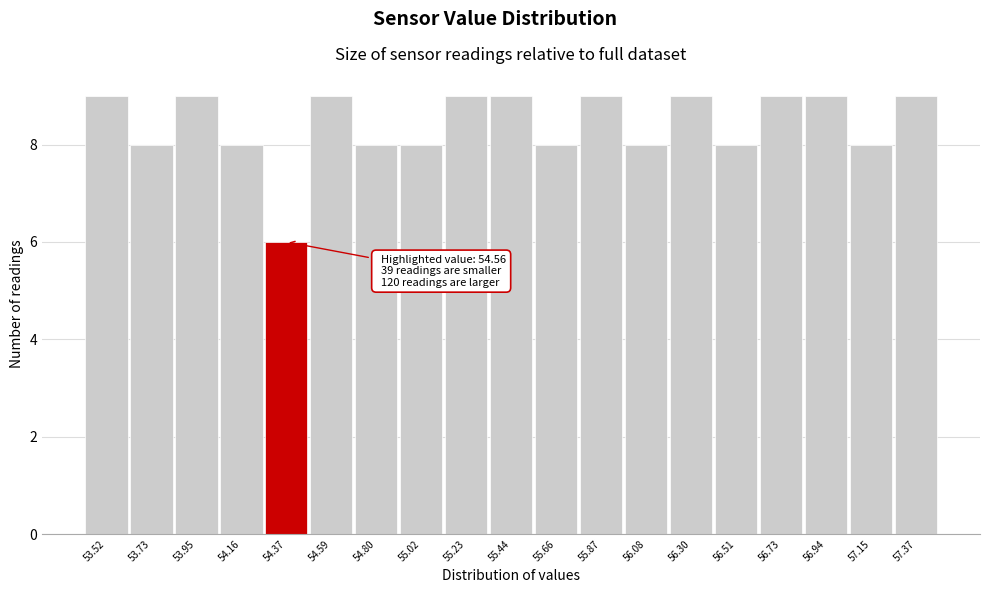

Reading right to left, transcribe all the data shown in this chart.

57.37=9	57.15=8	56.94=9	56.73=9	56.51=8	56.30=9	56.08=8	55.87=9	55.66=8	55.44=9	55.23=9	55.02=8	54.80=8	54.59=9	54.37=6	54.16=8	53.95=9	53.73=8	53.52=9